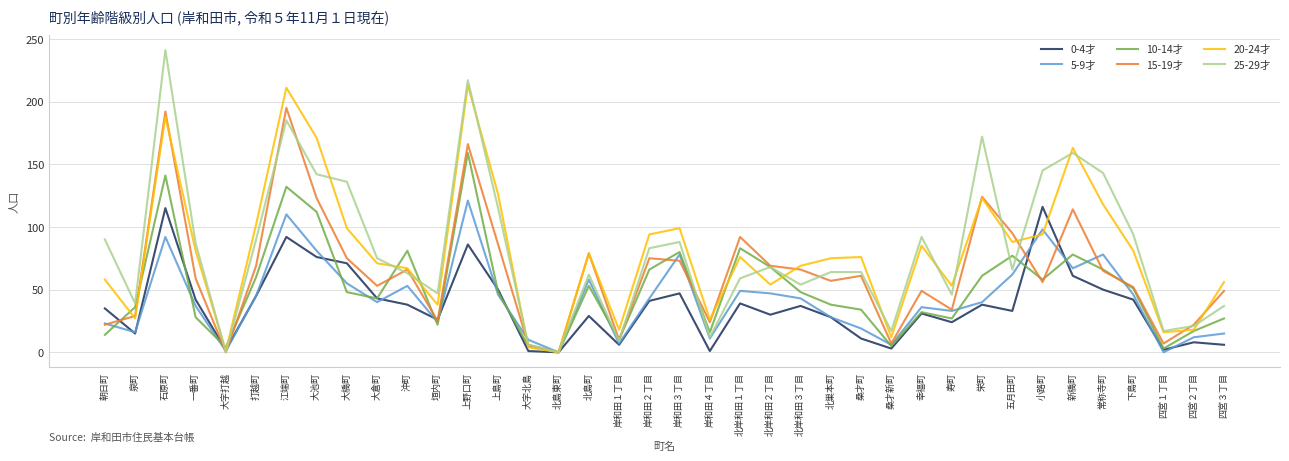

Rank the series by their maximum value, from highest to lowest.

25-29才, 20-24才, 15-19才, 10-14才, 5-9才, 0-4才